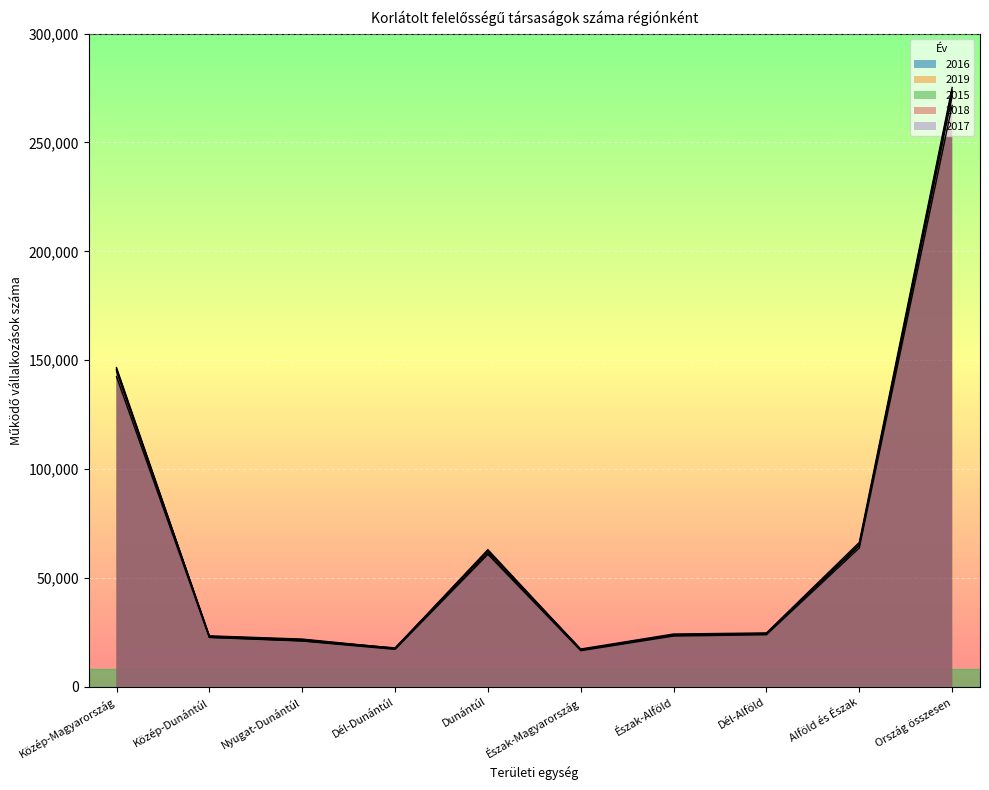

What is the total value across all series at Észak-Alföld?

118727